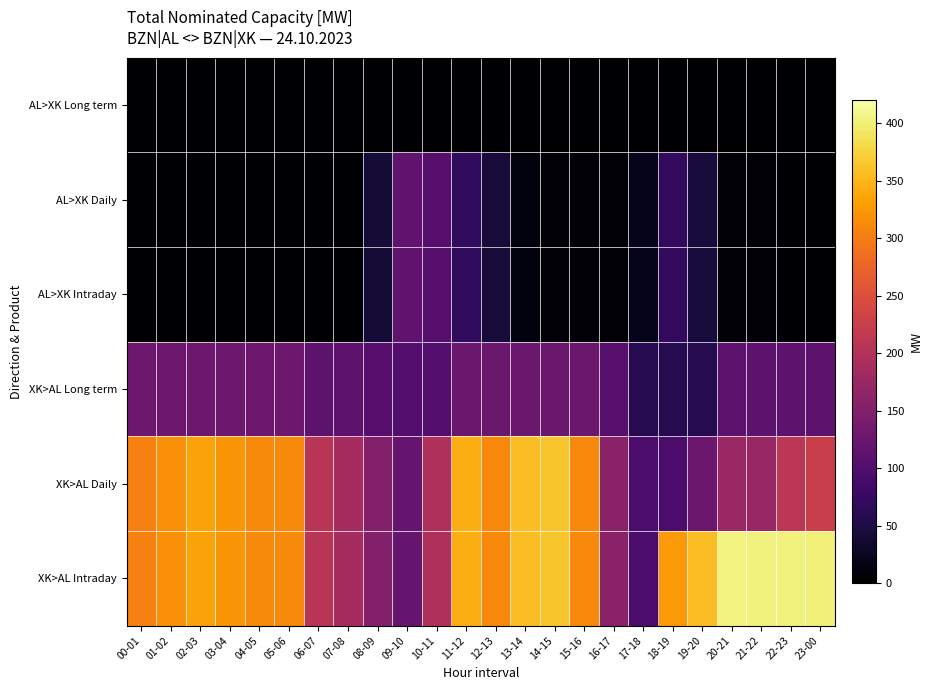

Count the number of categories in the chart.

24